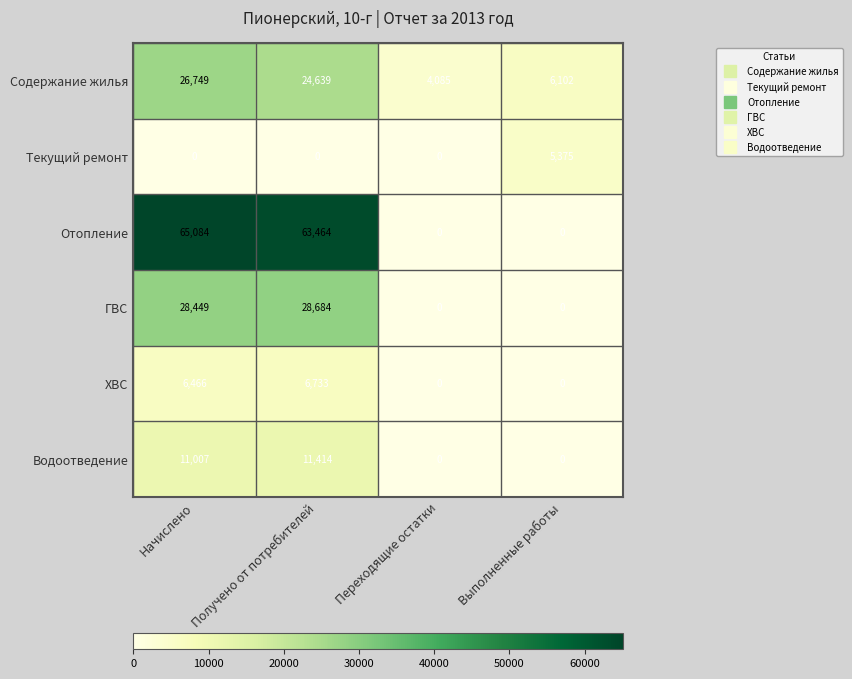

What is the highest value of the Водоотведение series?

11414